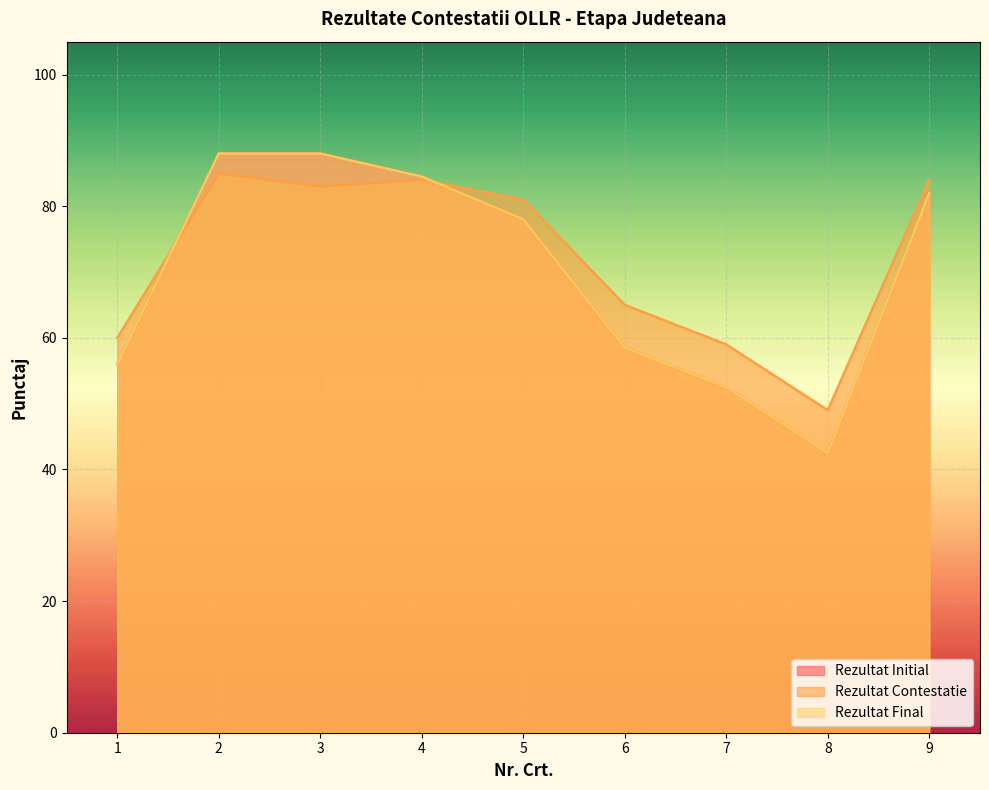

Which series changed the most between 7 and 9?

Rezultat Initial